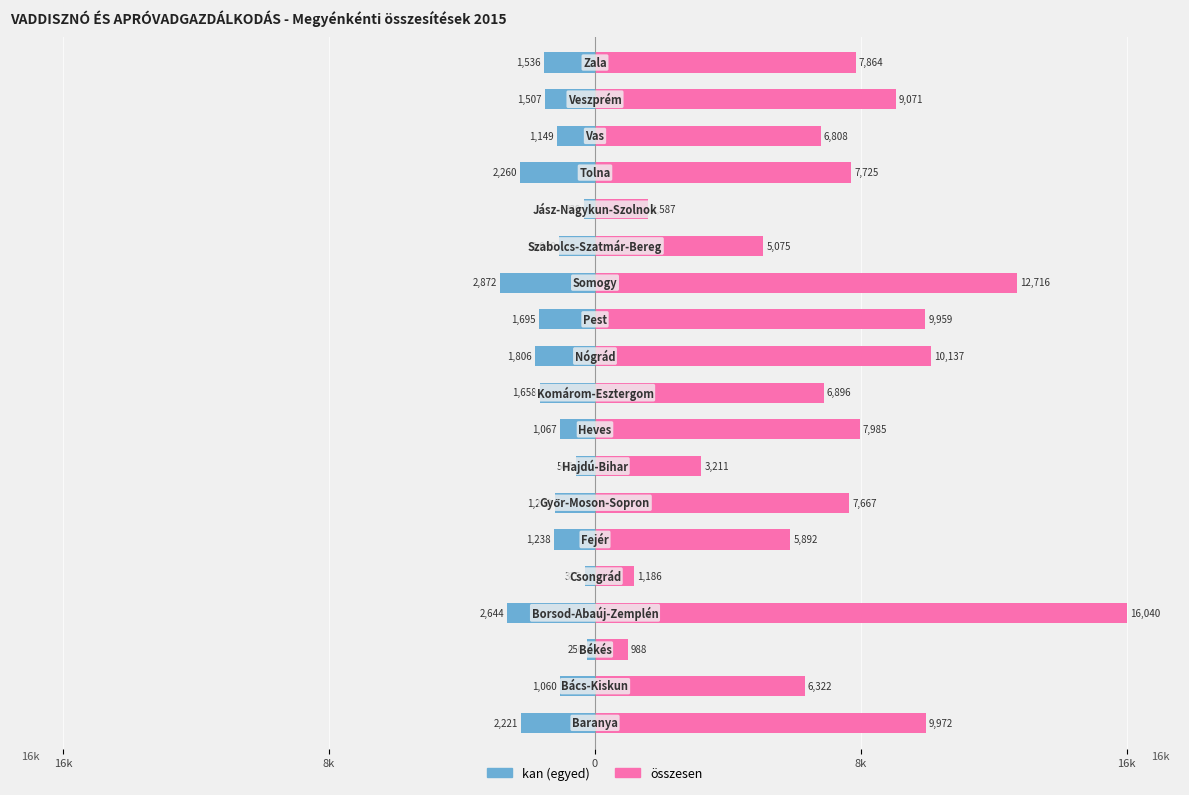

What are all the series names shown in the legend?

kan, összesen